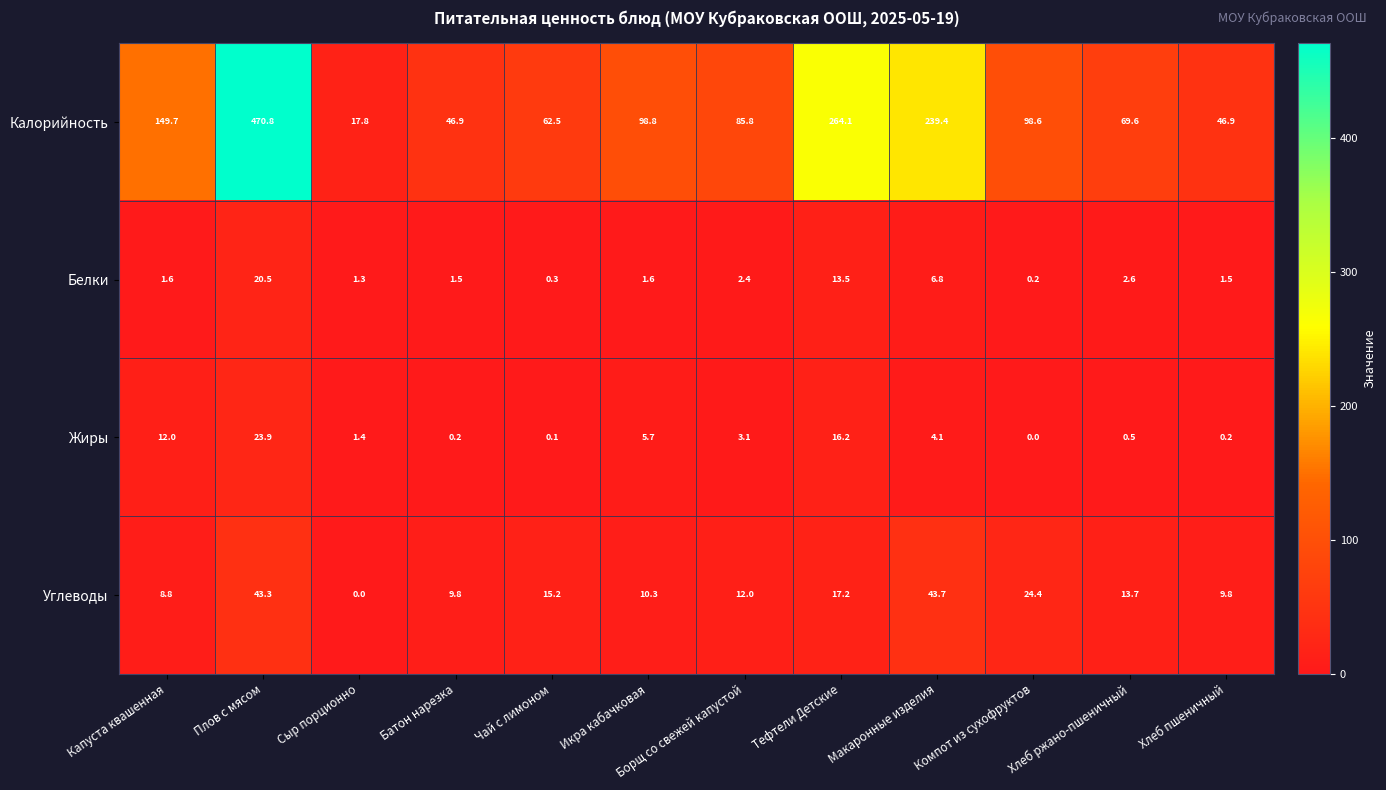

At which label is Углеводы closest to 21?

Компот из сухофруктов